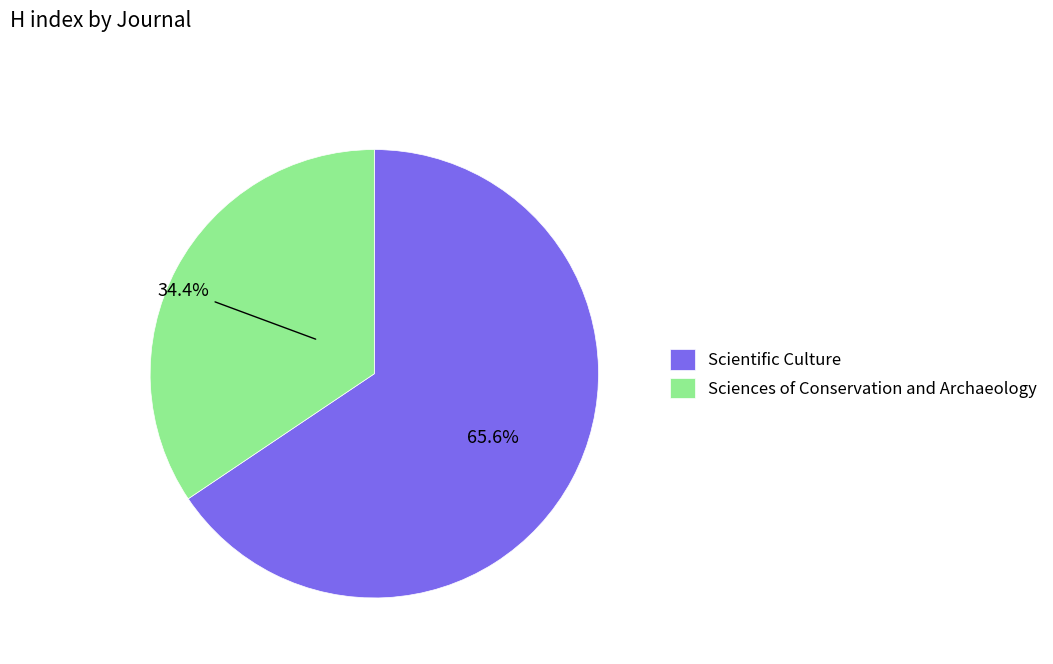

Rank the categories by value from highest to lowest.

Scientific Culture, Sciences of Conservation and Archaeology